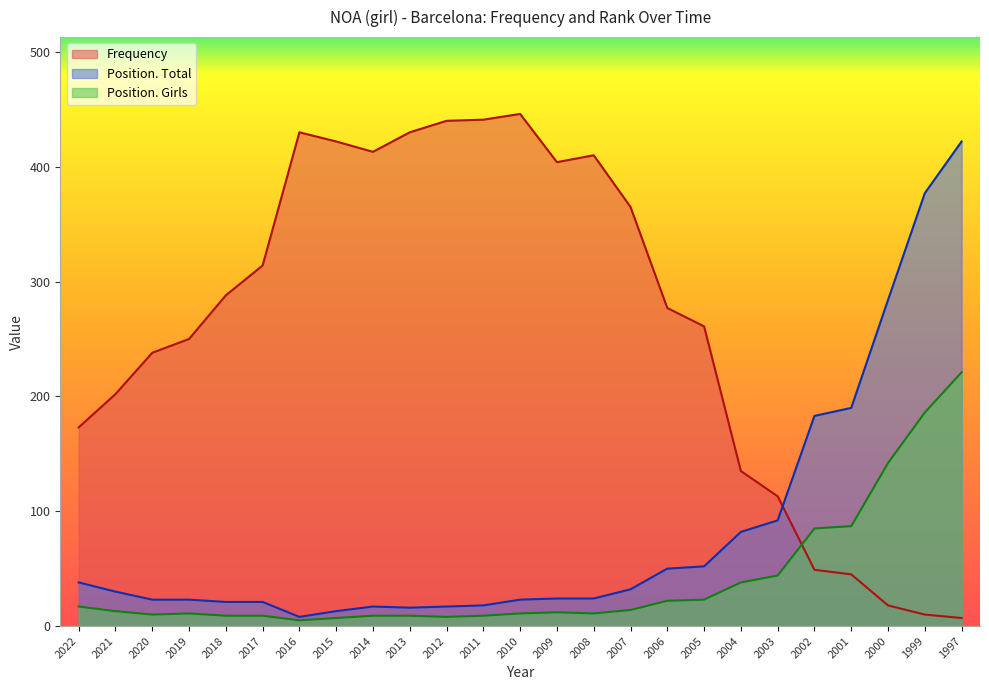

List the series in order of their overall mean, lowest first.

Position. Girls, Position. Total, Frequency